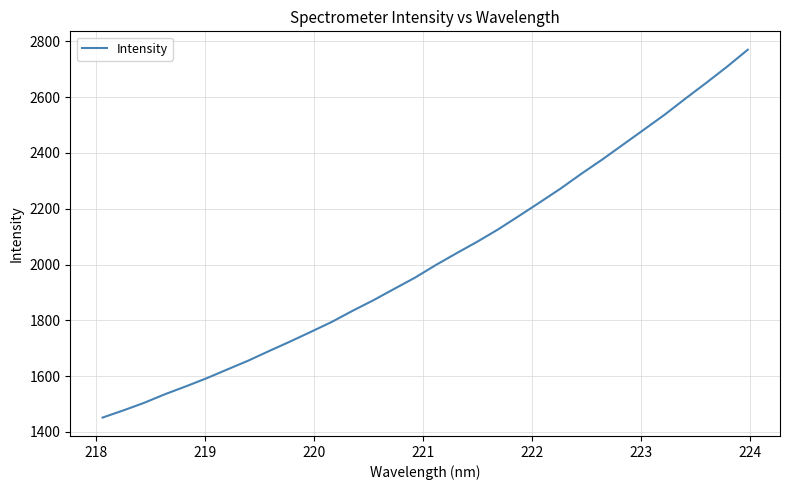

How many values are below 1998?

16